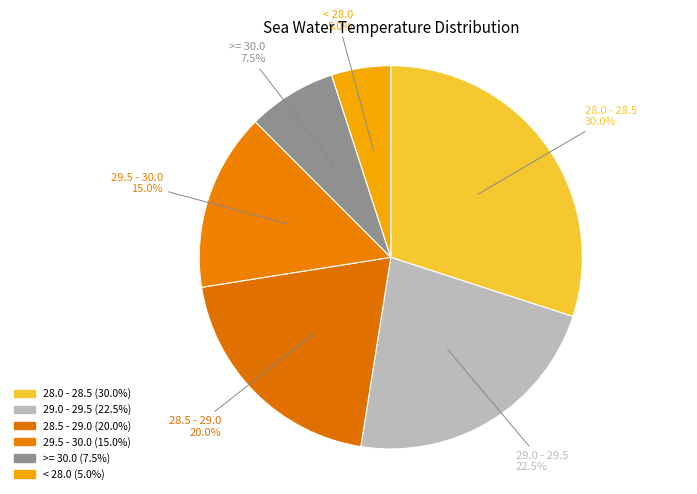

Do 9 and 12 together represent more than half of the pie?

No